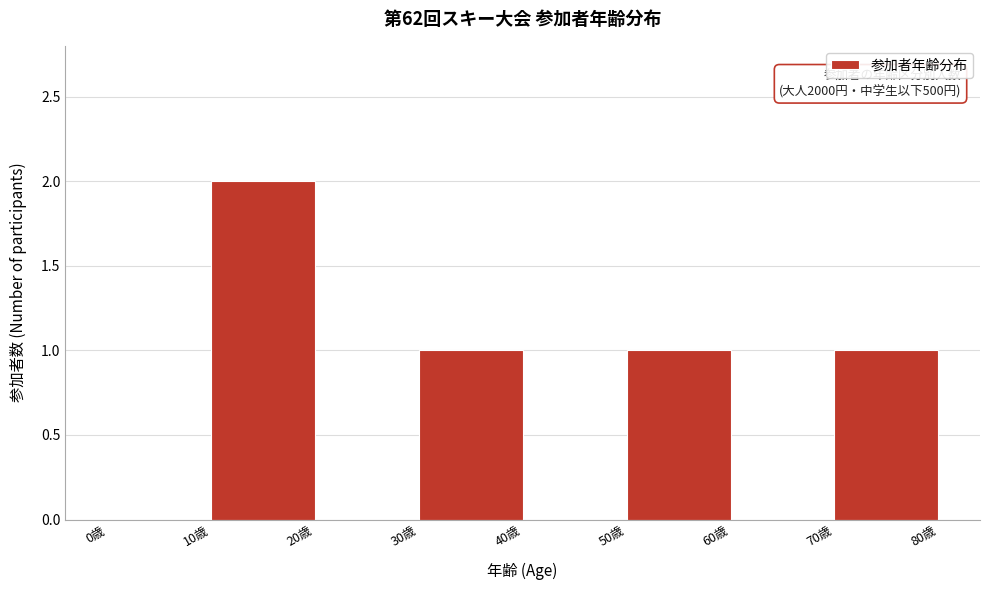

Over which range of the x-axis is the bar tallest?

10 to 20